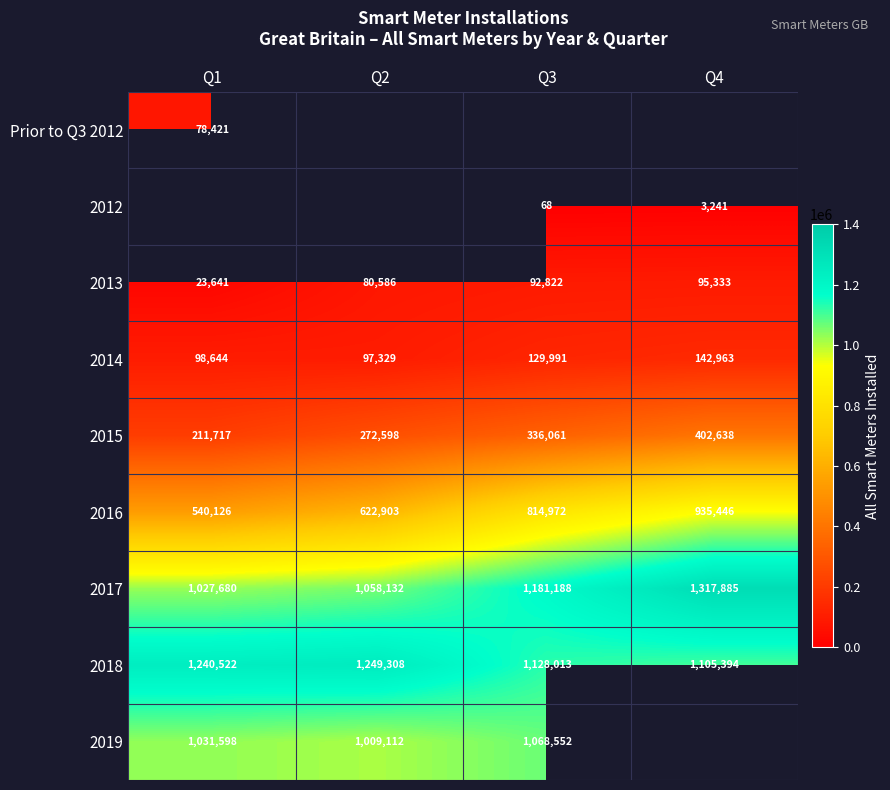

At which label does 2013 reach its peak?

Q4